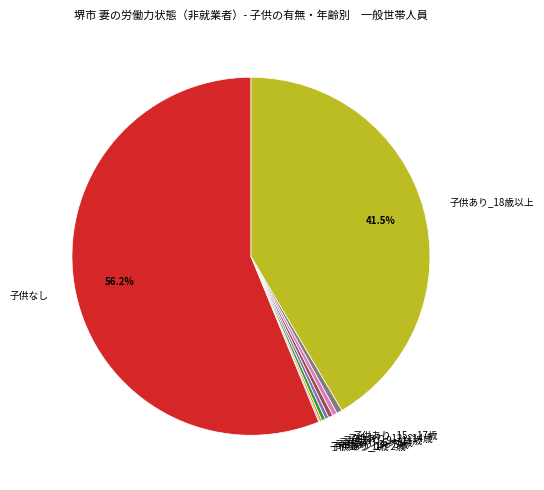

To the nearest percent, what is the difference between the largest and smallest slice percentages?

56%